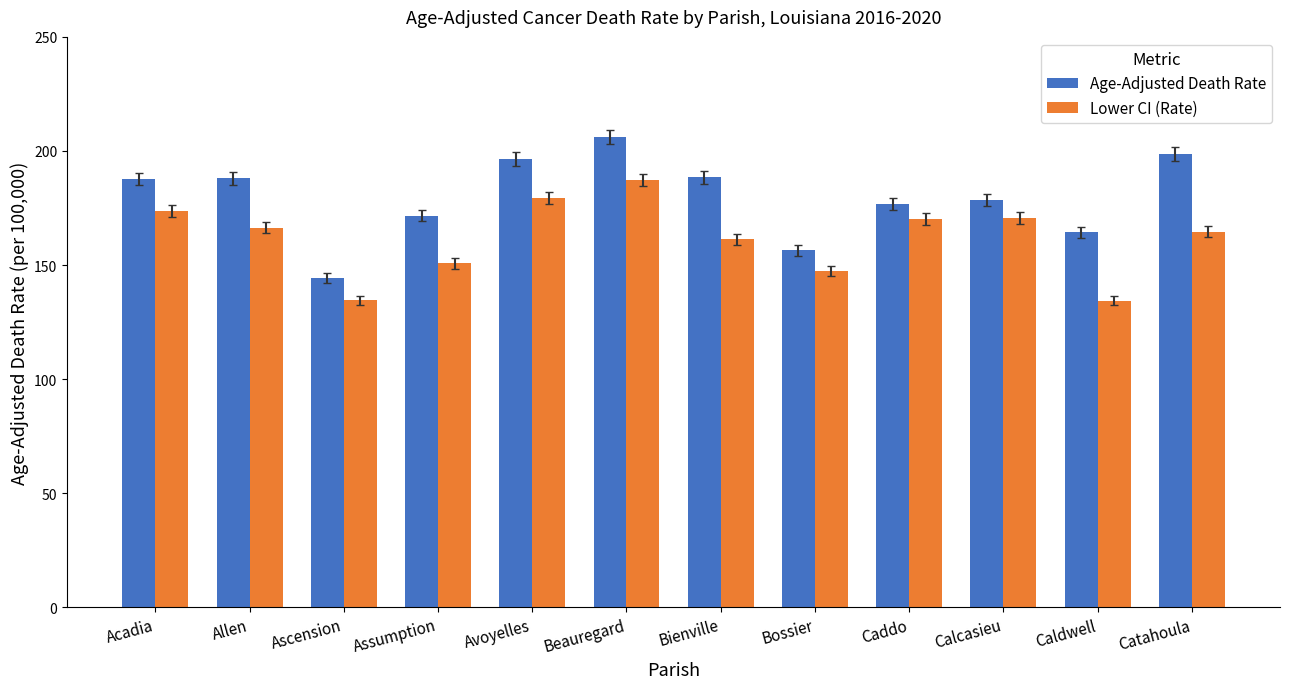

The value of Age-Adjusted Death Rate at Assumption is 171.7. True or false?

True